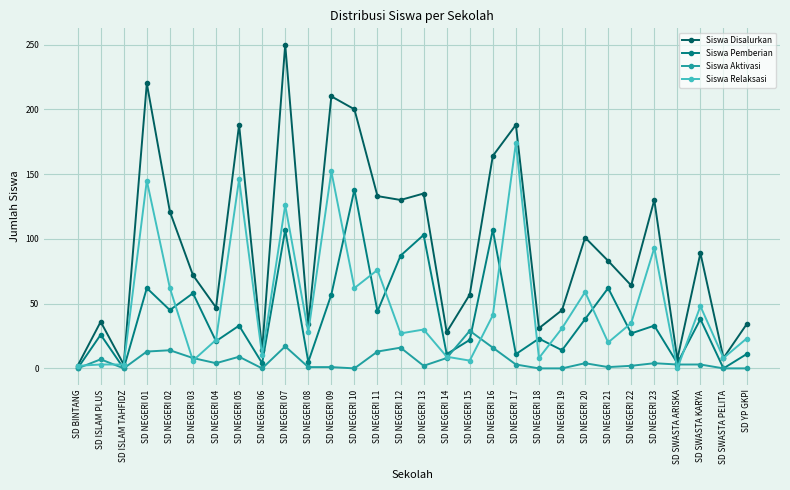

Where does the Siswa Disalurkan series first go above 83?

SD NEGERI 01